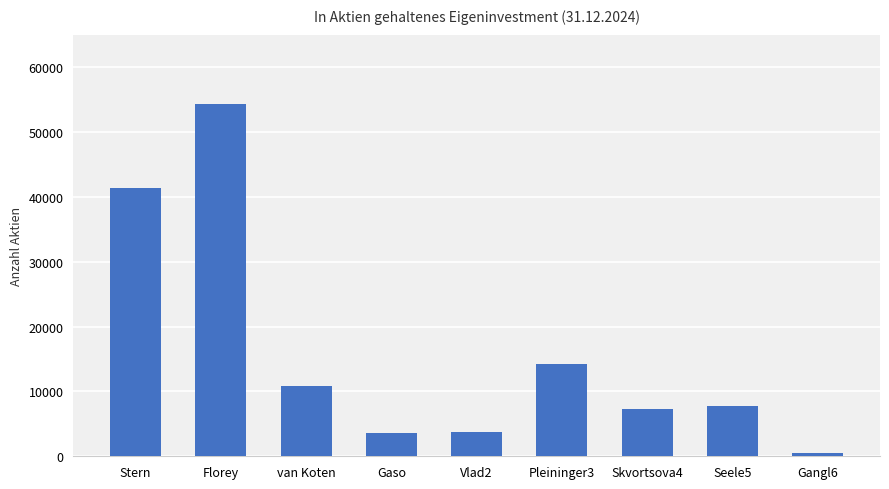

What is the label of the 8th bar from the right?

Florey